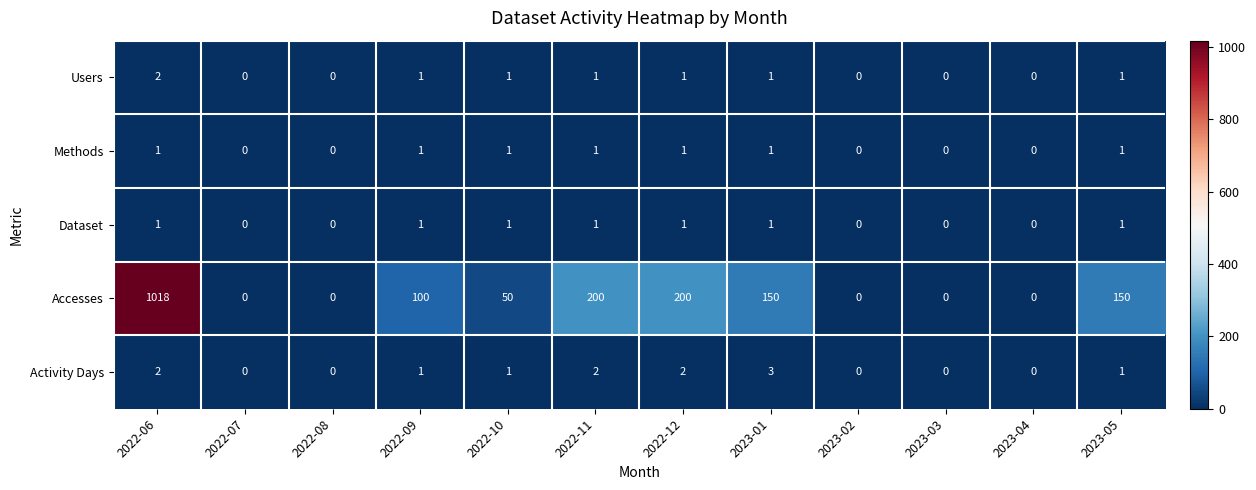

Which series has the largest range (max minus min)?

Accesses